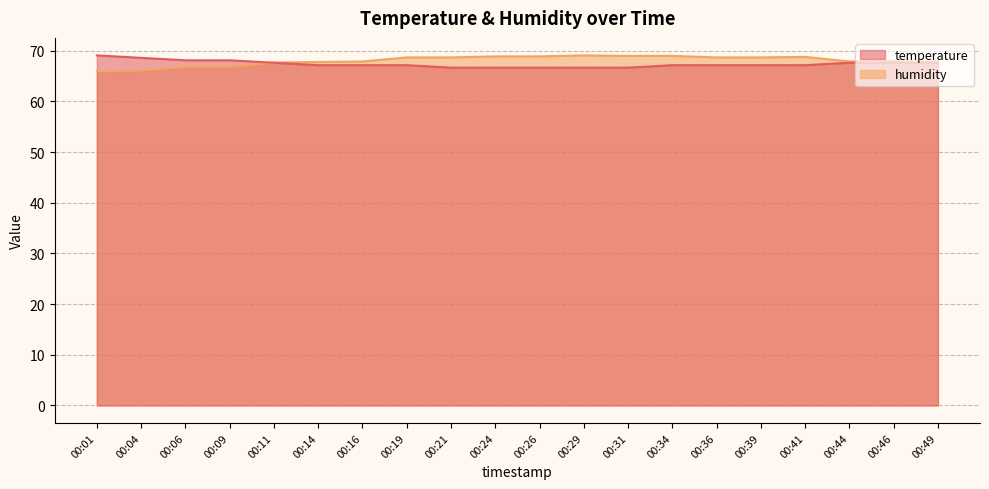

Which label corresponds to the largest value in the chart?

00:01